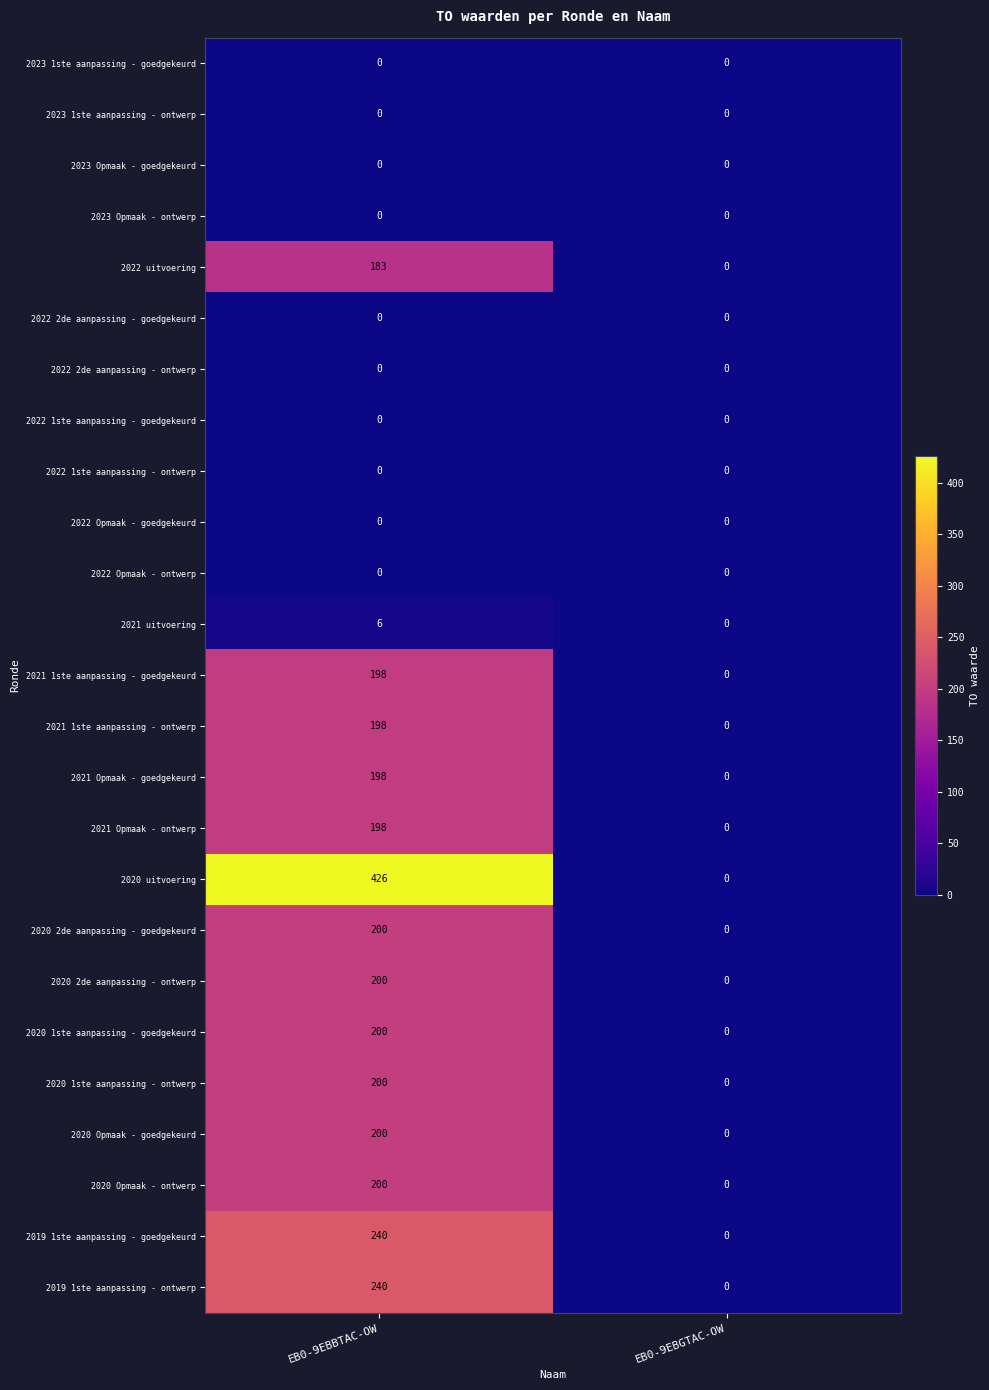

At how many categories does at least one series exceed 188?

1